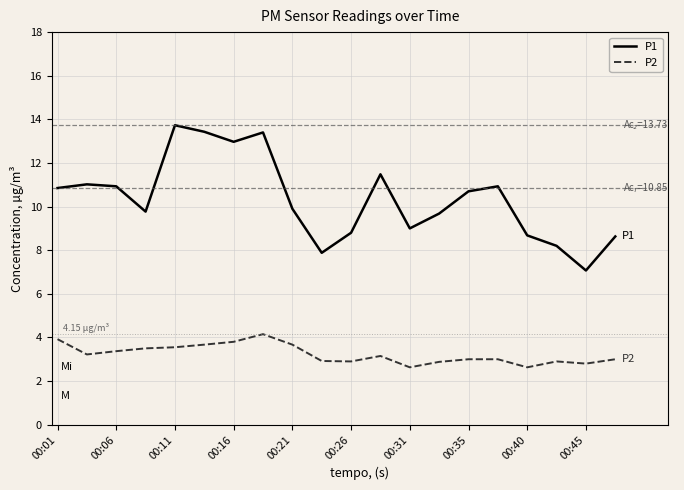

True or false: P1 and P2 cross at least once.

False